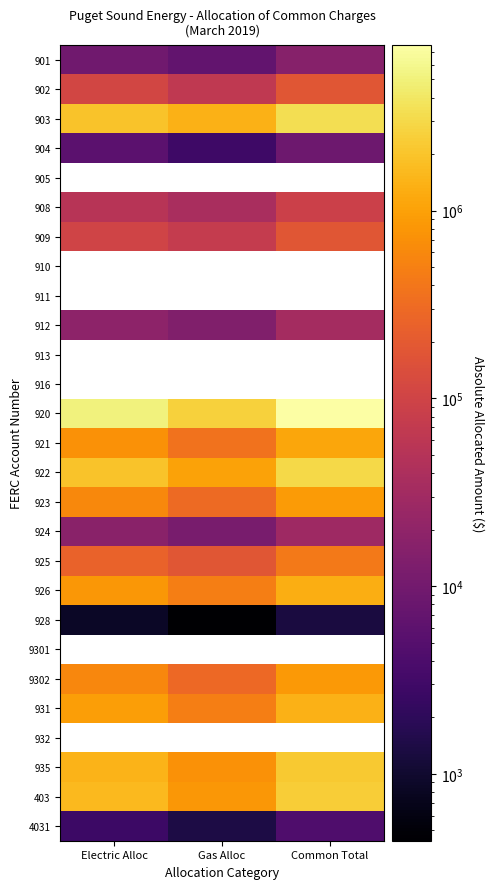

Rank the series at Electric Alloc from highest to lowest value.

905, 910, 911, 913, 916, 920, 922, 903, 9301, 932, 403, 935, 931, 926, 921, 923, 9302, 925, 902, 909, 908, 912, 924, 901, 904, 4031, 928